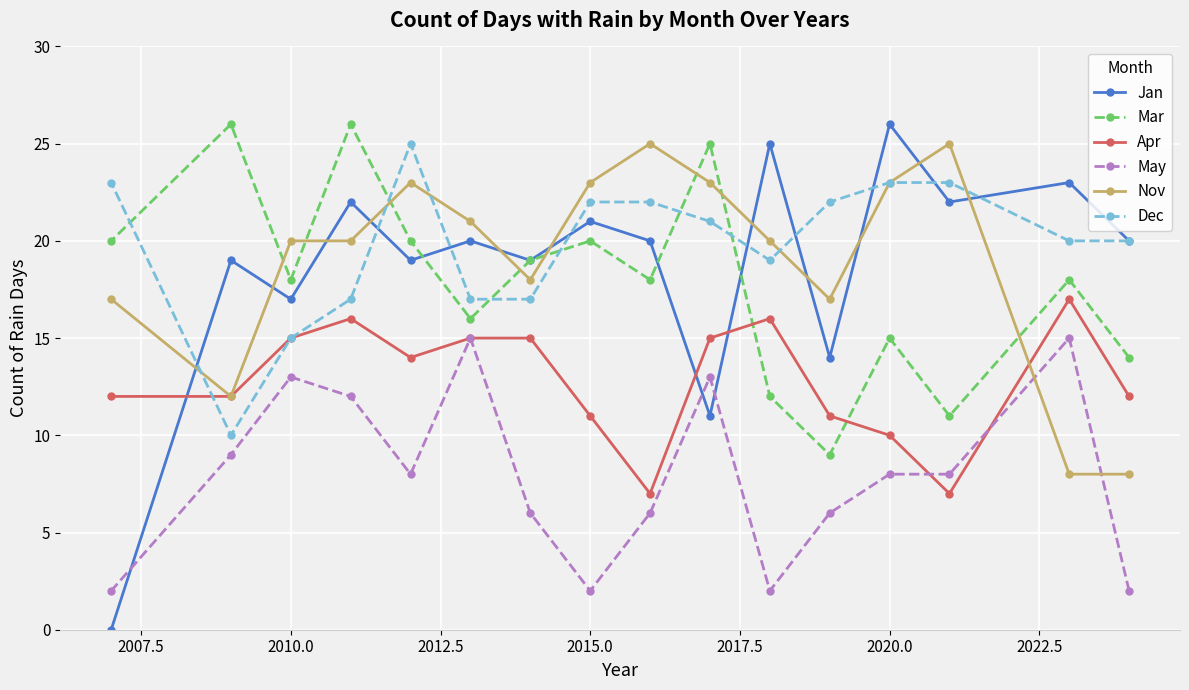

What is the highest value of the Dec series?

25